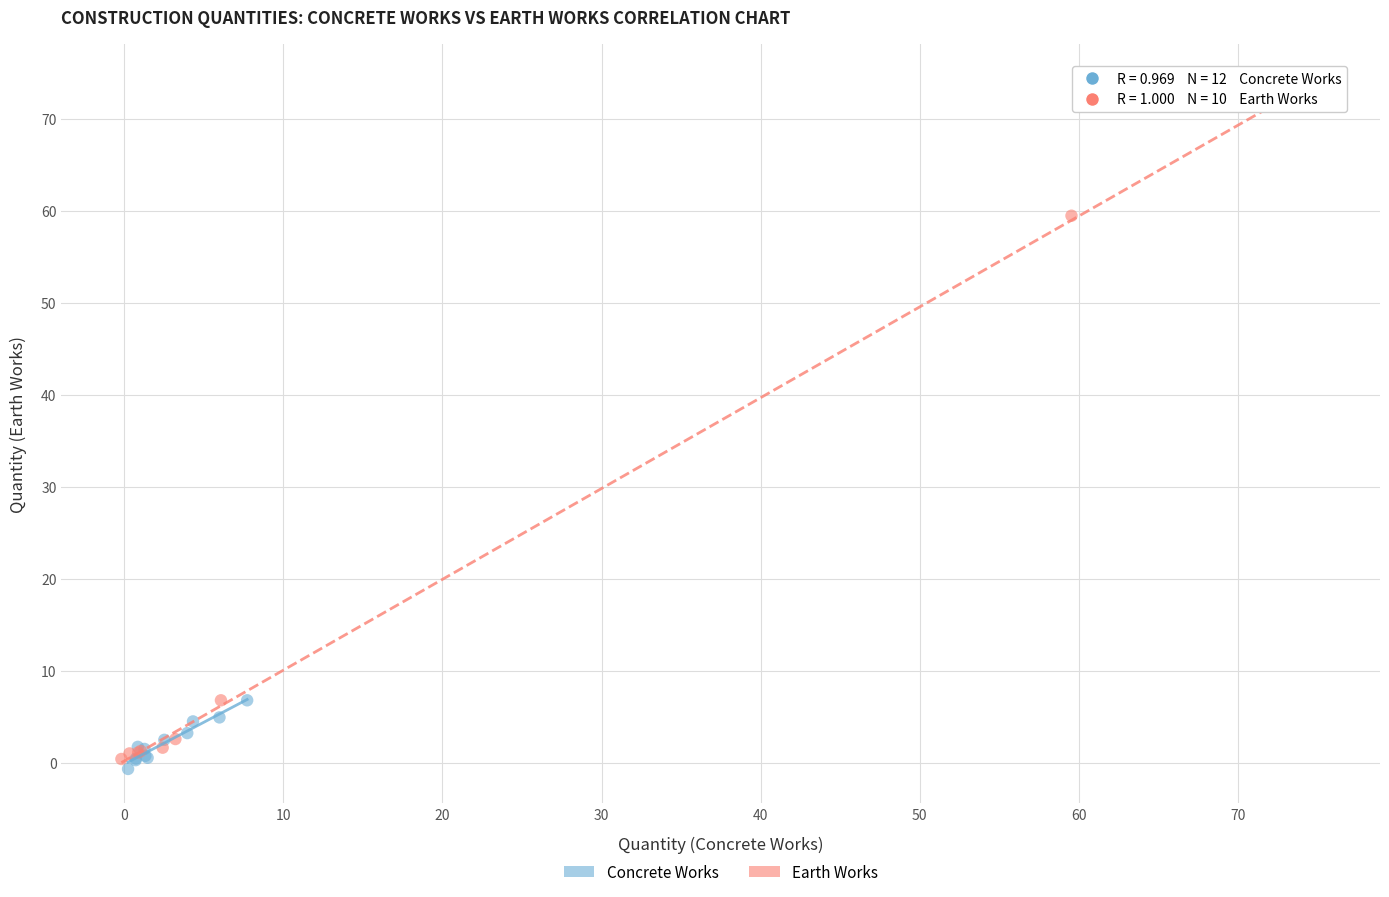

Which series reaches the maximum Y coordinate?

Earth Works